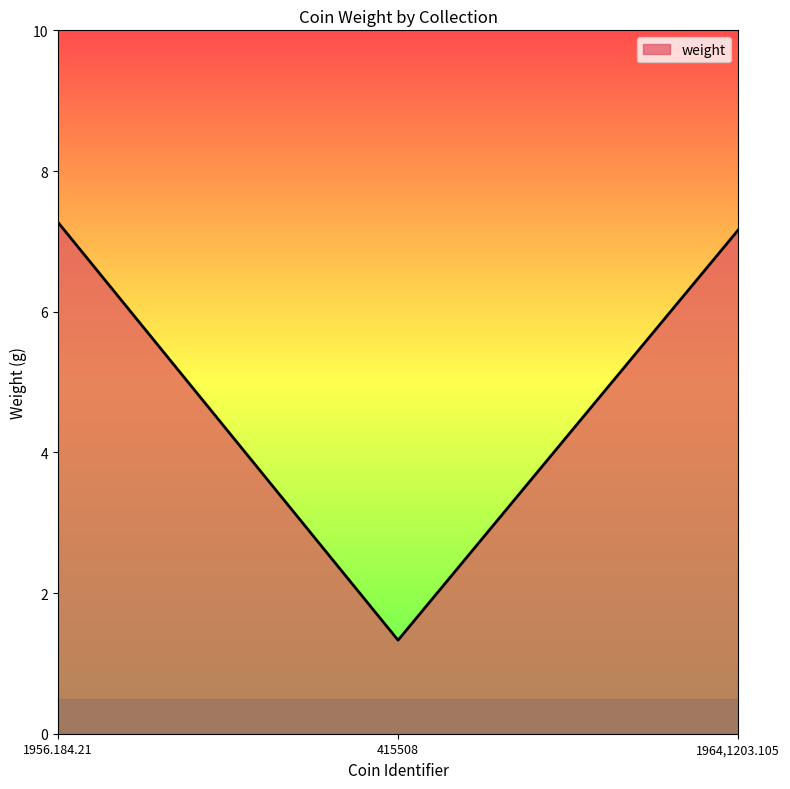

What is the maximum value shown in the chart?

7.3